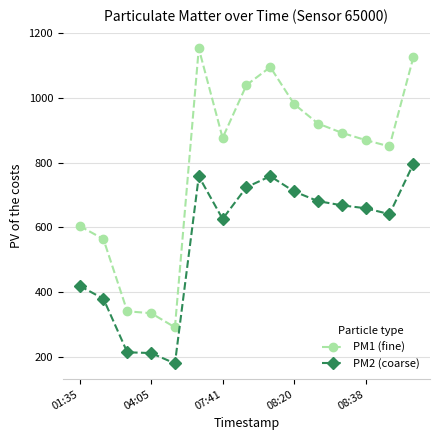

At how many categories does at least one series exceed 282?

15